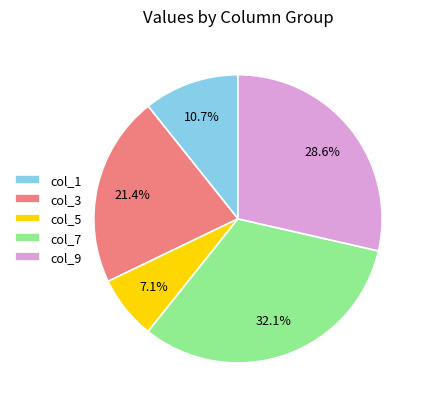

To the nearest percent, what is the combined percentage of col_1 and col_9?

39%